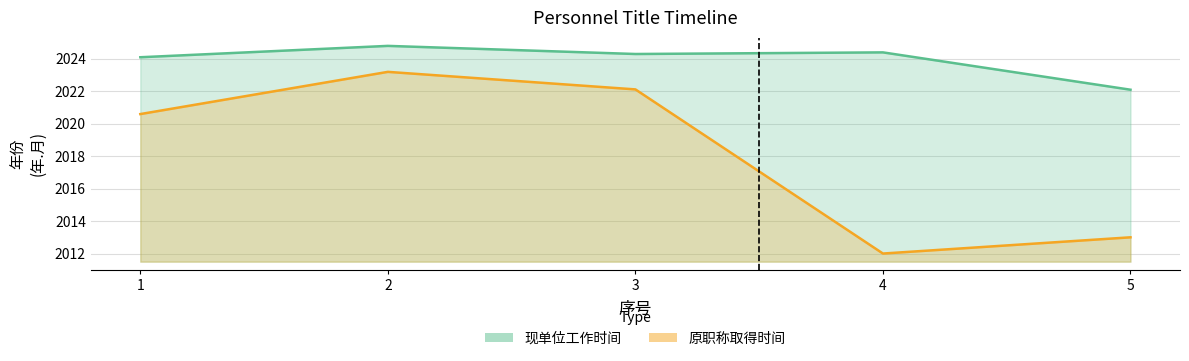

What is the difference between the second highest and second lowest values in the 现单位工作时间 series?

0.3